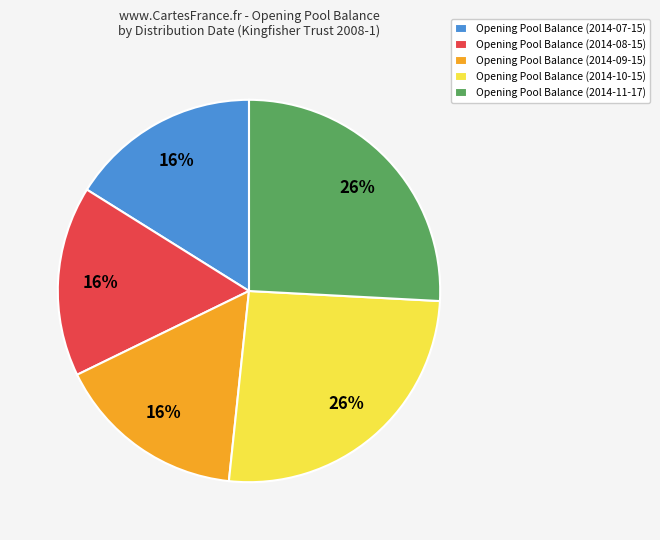

Is it true that Opening Pool Balance (2014-08-15) is 7% of the pie?

False